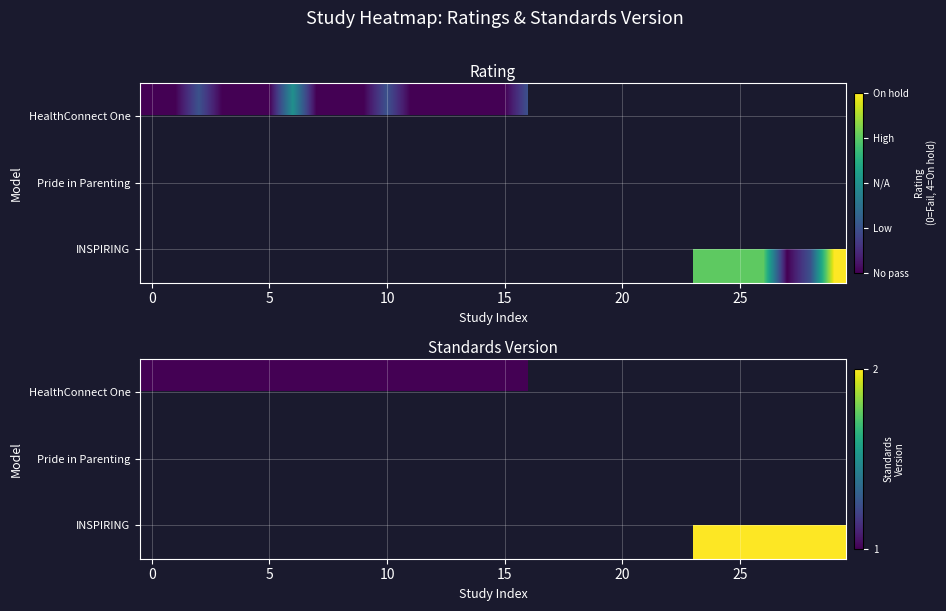

How many distinct data groups are displayed?

3